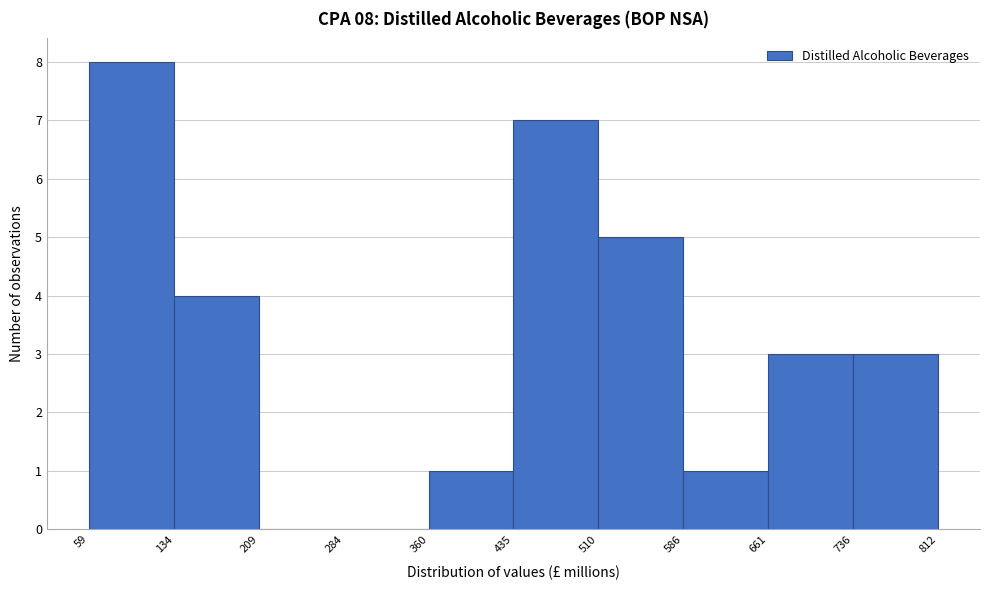

Over which range of the x-axis is the bar tallest?

59 to 134